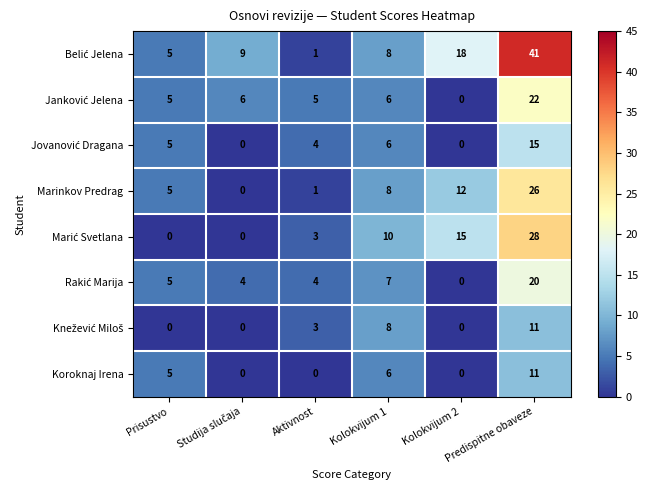

At which category is the sum across all series the highest?

Predispitne obaveze